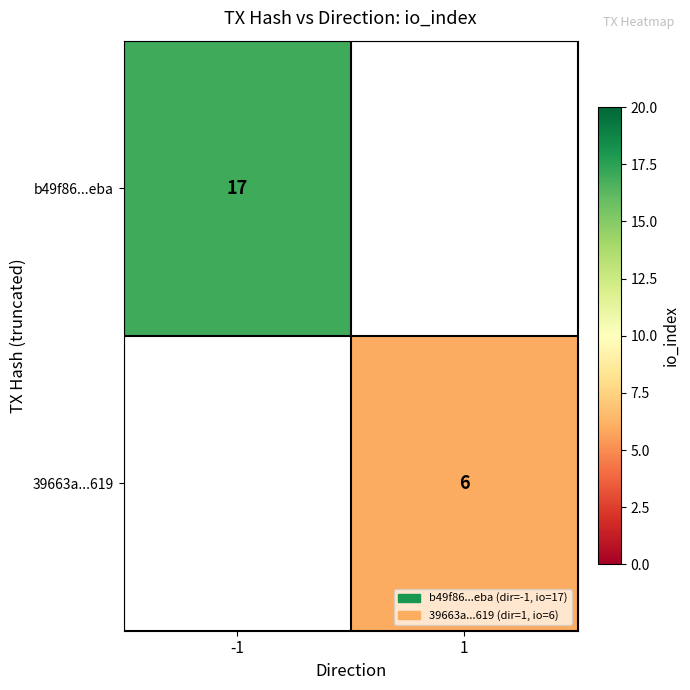

Is the value of 39663a...619 at 1 greater than the value of b49f86...eba at -1?

No